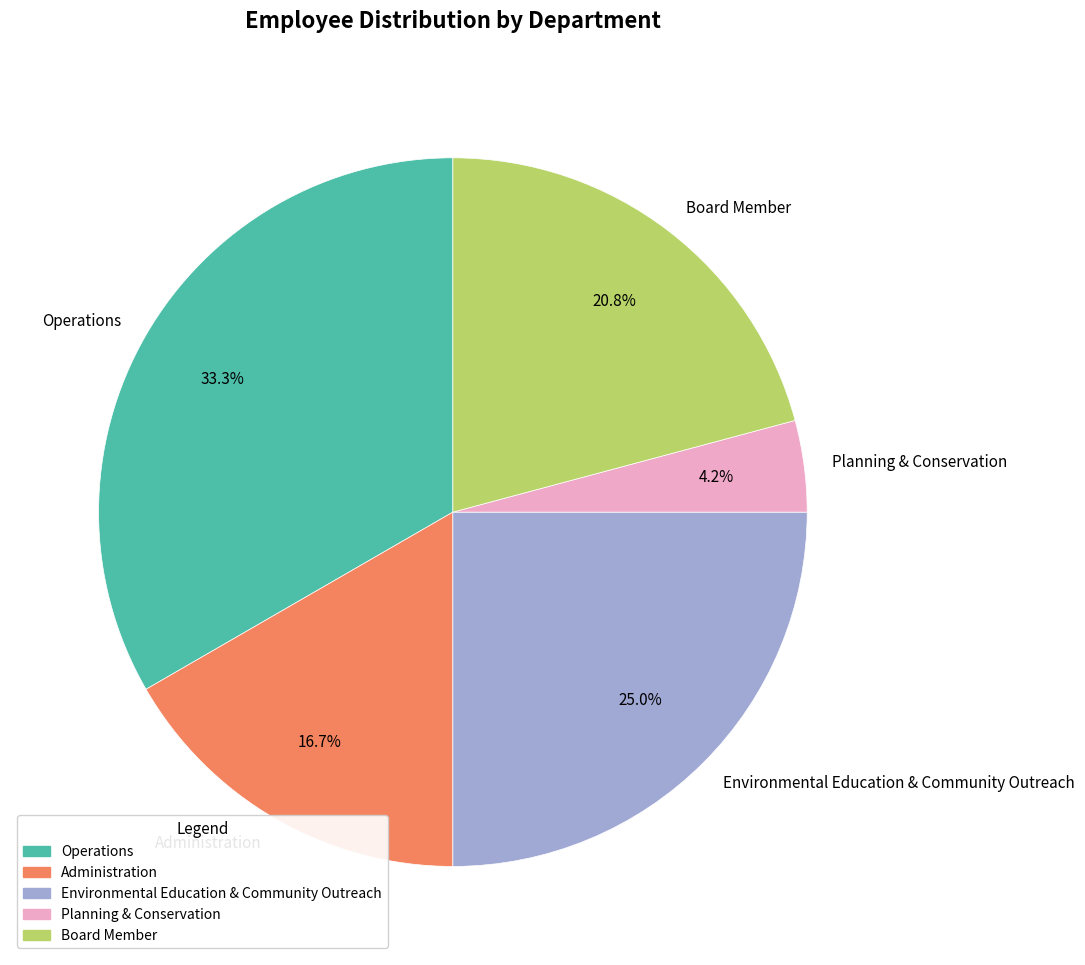

The Environmental Education & Community Outreach slice represents 25% of the pie. True or false?

True